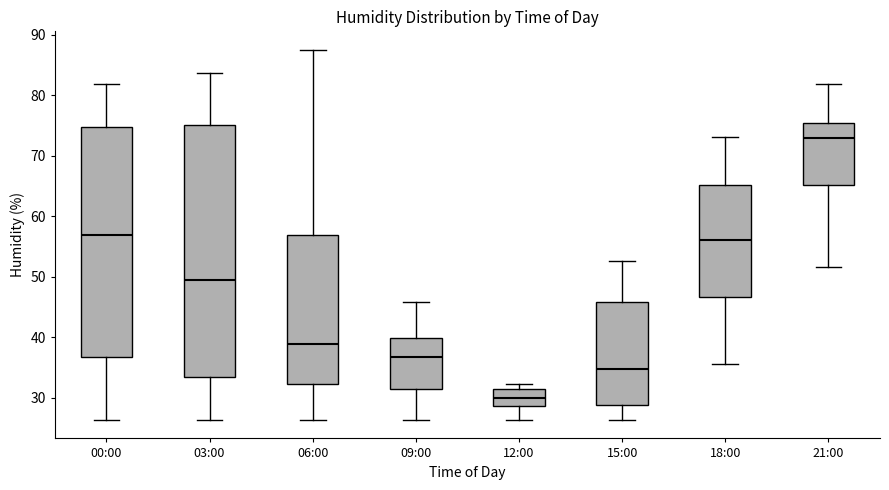

Where is the upper edge of the box for 09:00 on the y-axis? The values are not printed on the chart, so give them approximately, as read against the axis.

40